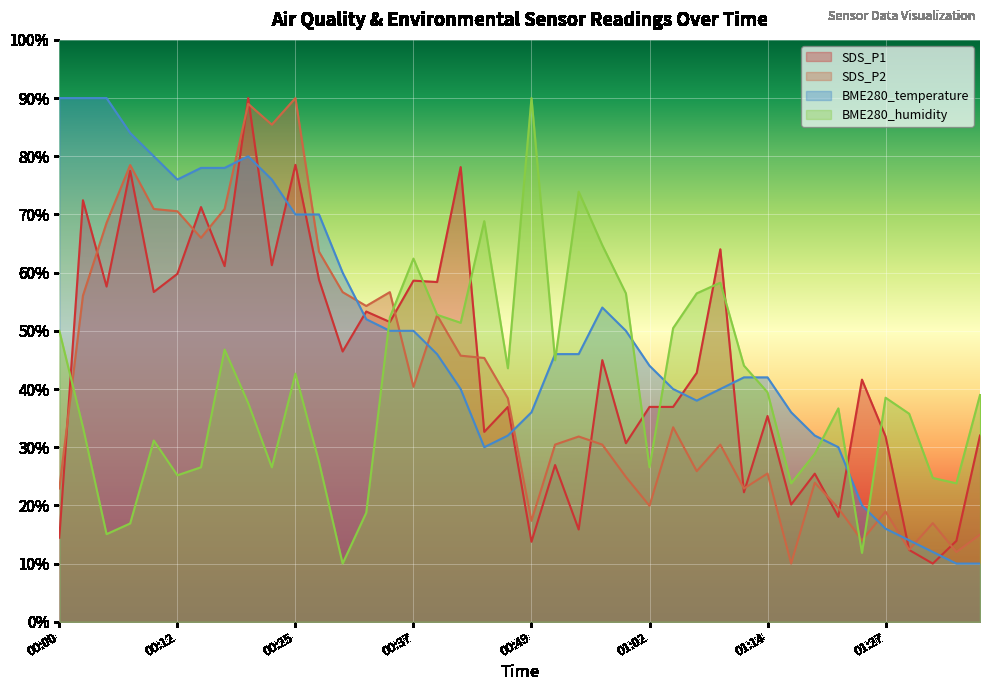

How many values in the BME280_temperature series are below 45?

19